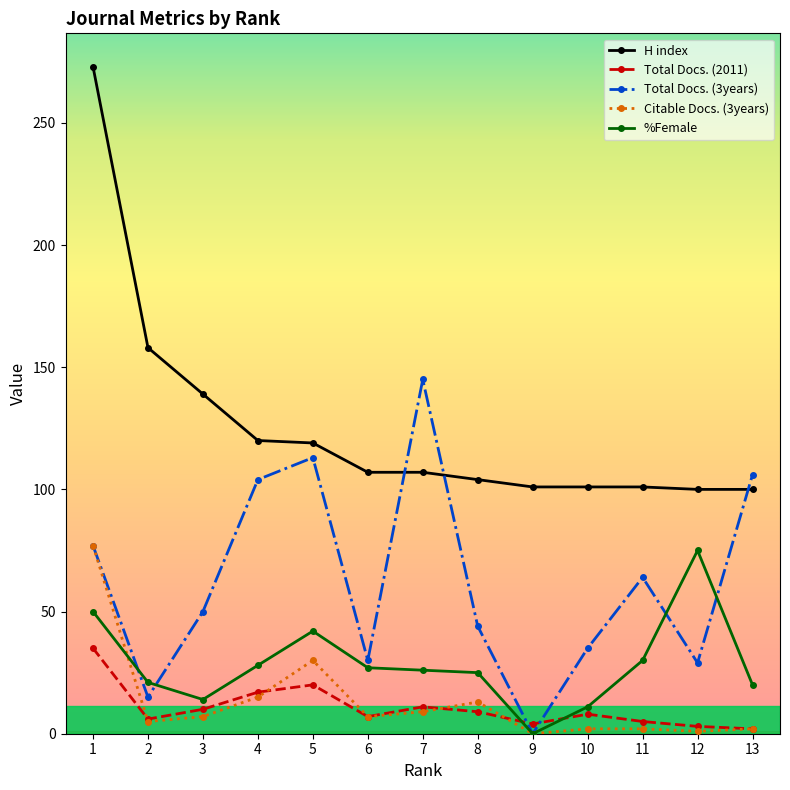

At which label is H index closest to 186?

2